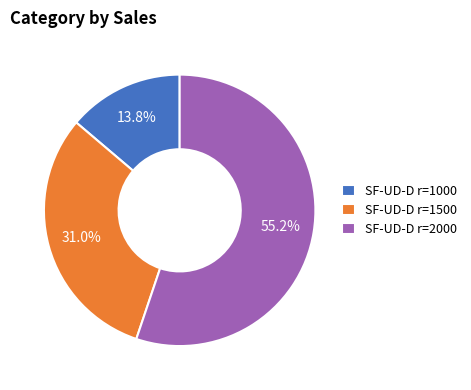

Rank the categories by value from lowest to highest.

SF-UD-D r=1000, SF-UD-D r=1500, SF-UD-D r=2000